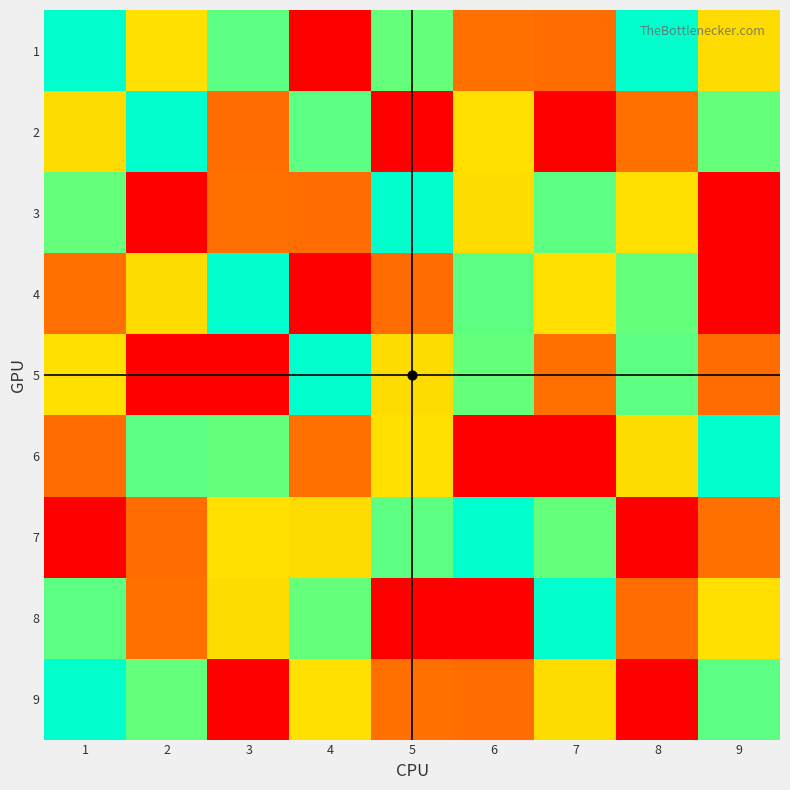

Count the number of data series in this chart.

9